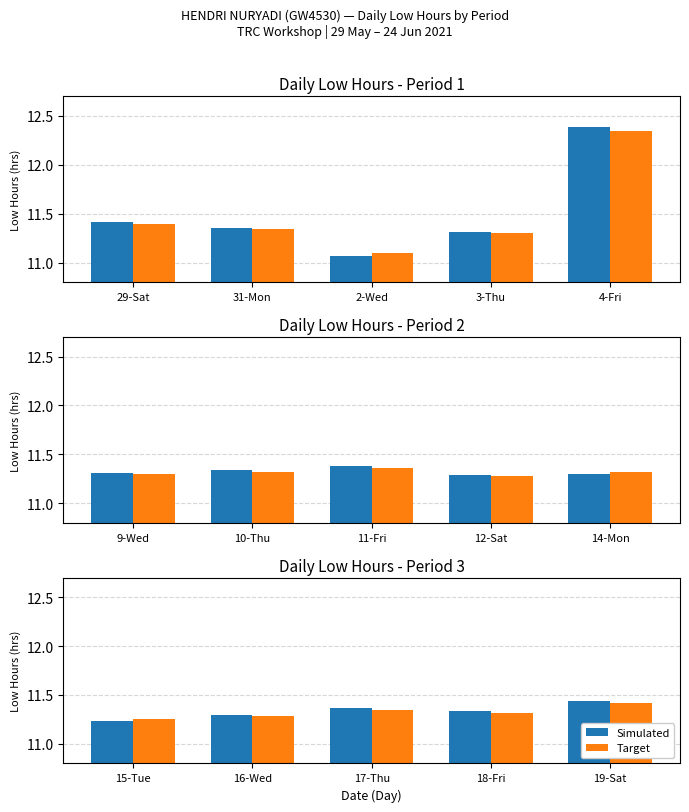

Rank the series by their average value, from lowest to highest.

Target, Simulated